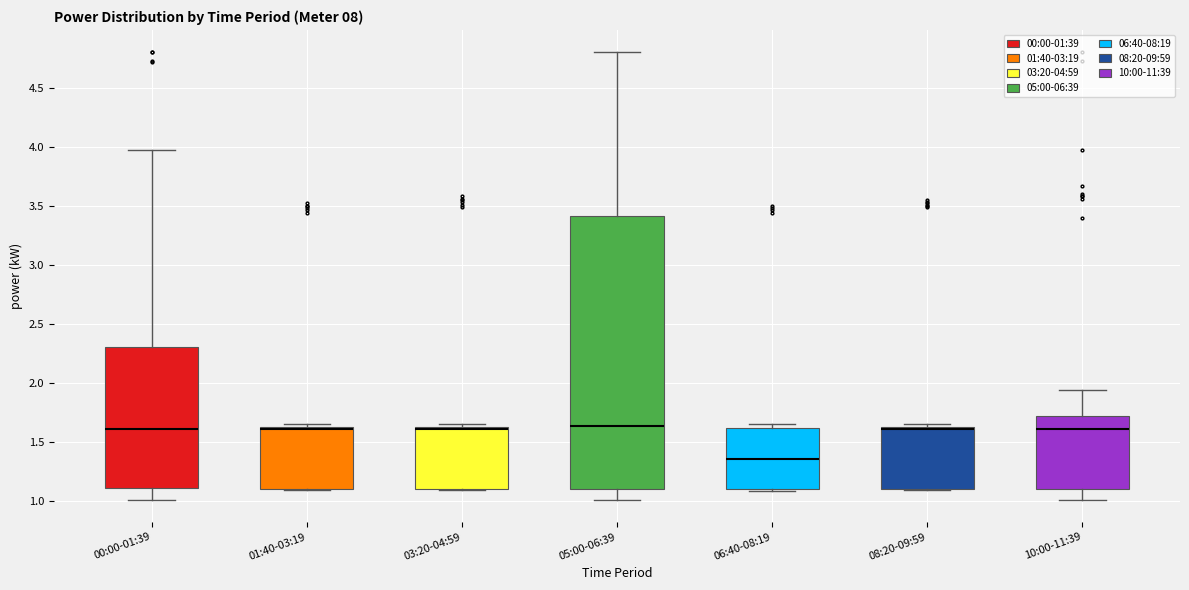

Where does the lower whisker of the box for 05:00-06:39 end on the y-axis? The values are not printed on the chart, so give them approximately, as read against the axis.

1.00